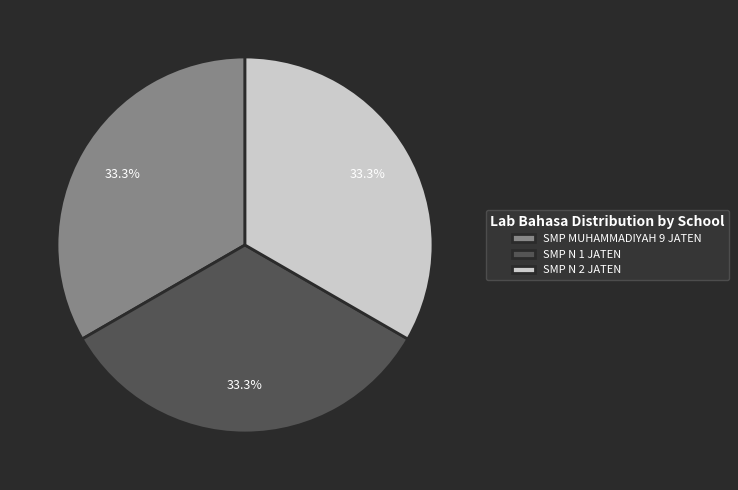

Combined, do SMP N 1 JATEN and SMP N 2 JATEN account for over 50%?

Yes